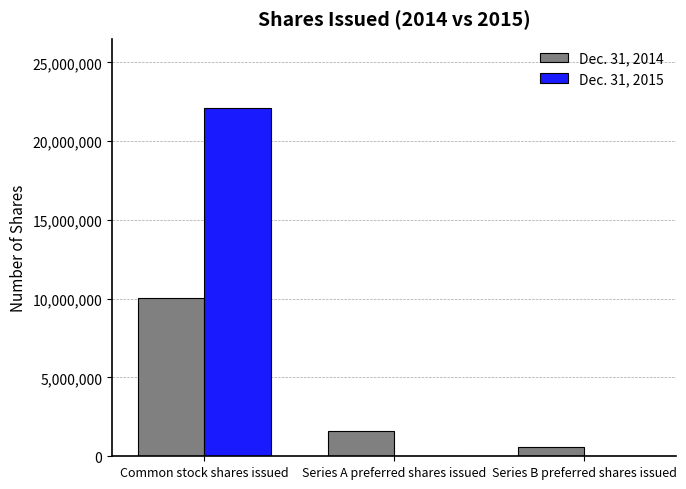

What is the spread (max minus min) of values at Series B preferred shares issued?

597725